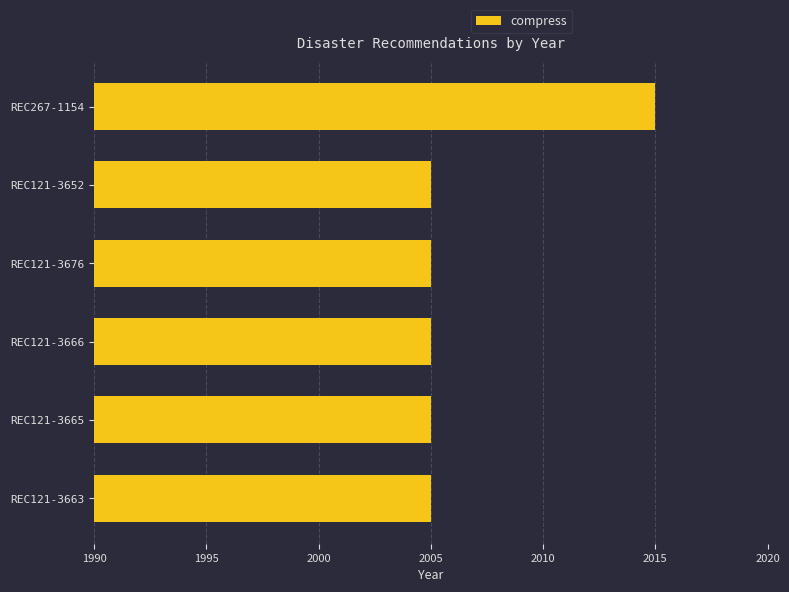

What is the average value?

2007